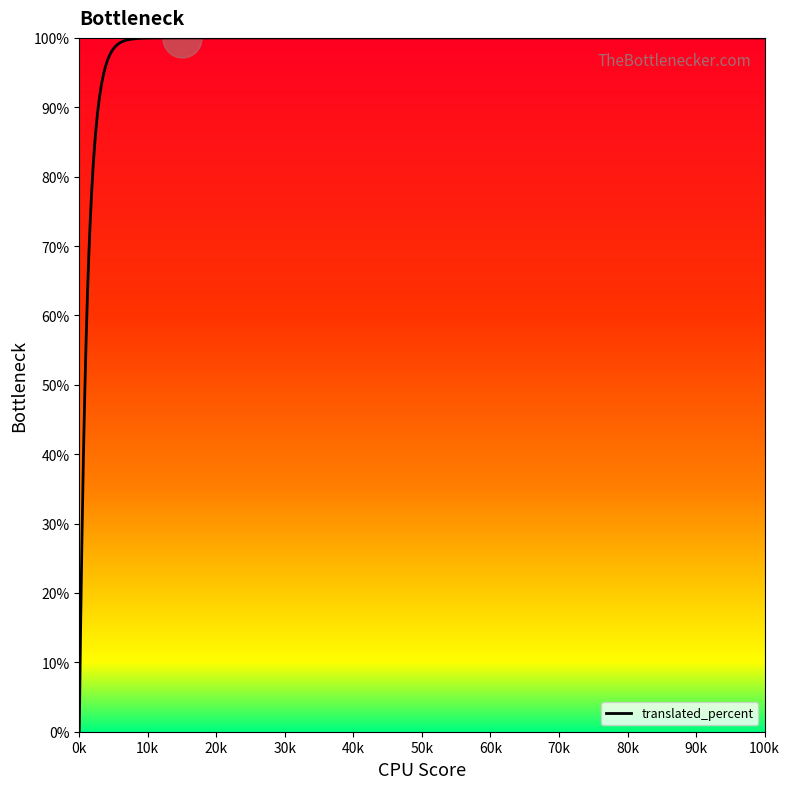

What is the difference between the maximum and minimum values?

100.0